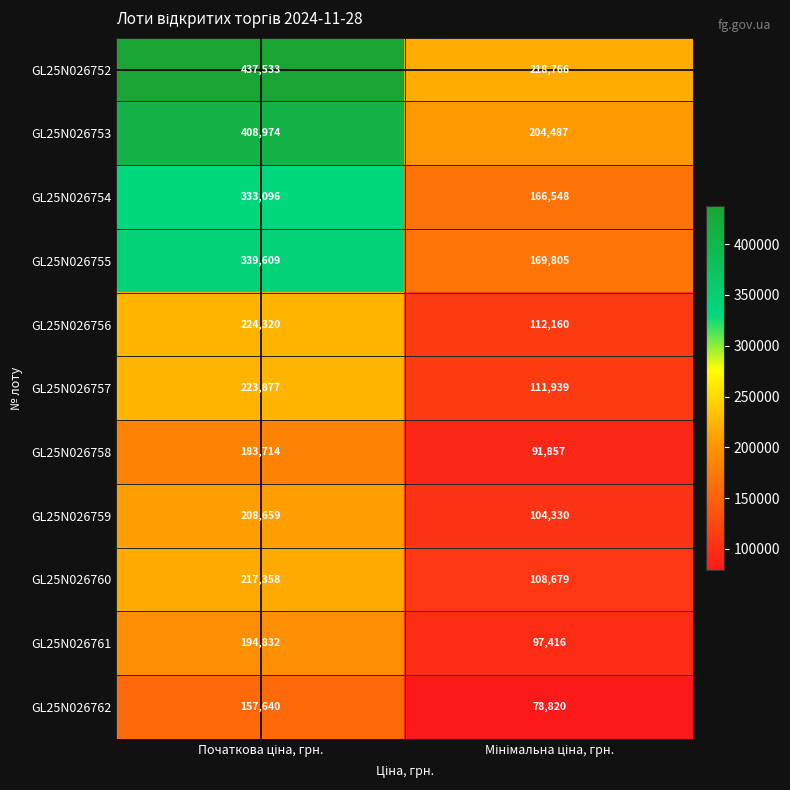

List the series in order of their peak value, lowest first.

GL25N026762, GL25N026758, GL25N026761, GL25N026759, GL25N026760, GL25N026757, GL25N026756, GL25N026754, GL25N026755, GL25N026753, GL25N026752